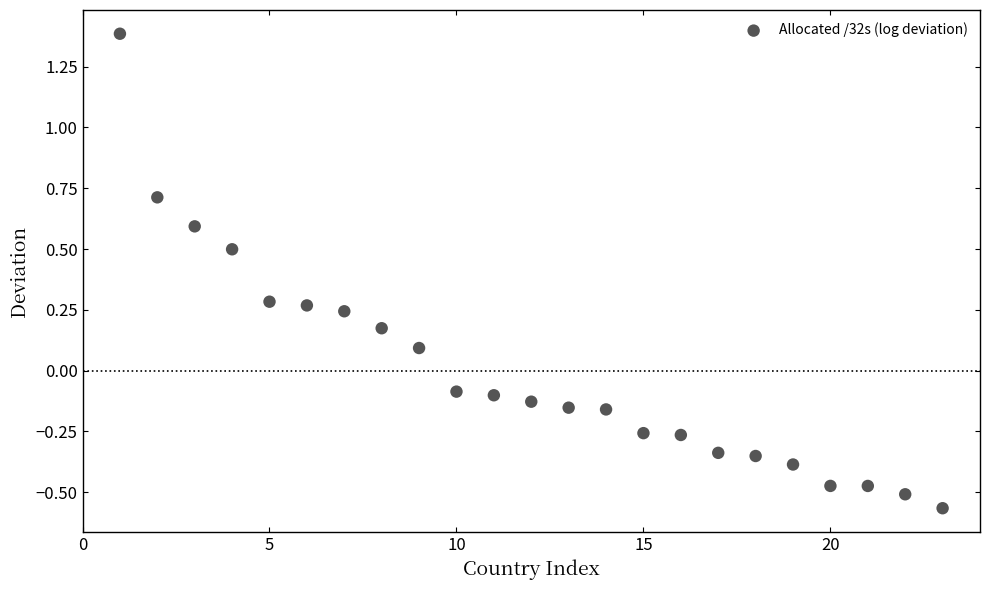

What is the range of X values (max minus min)?

22.0